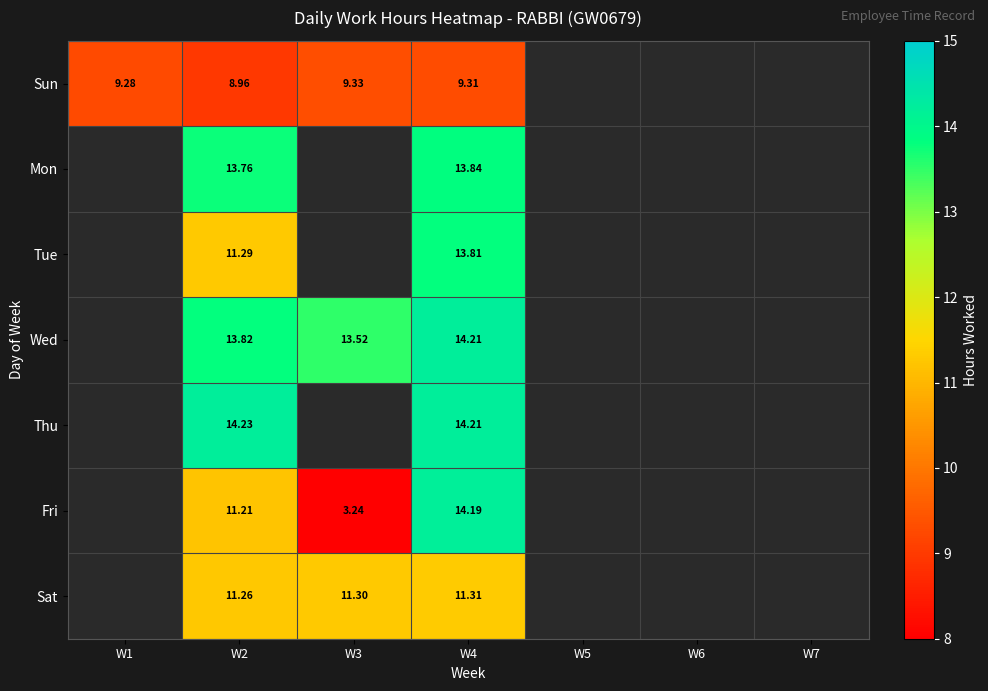

At which category does the chart reach its minimum across all series?

W3